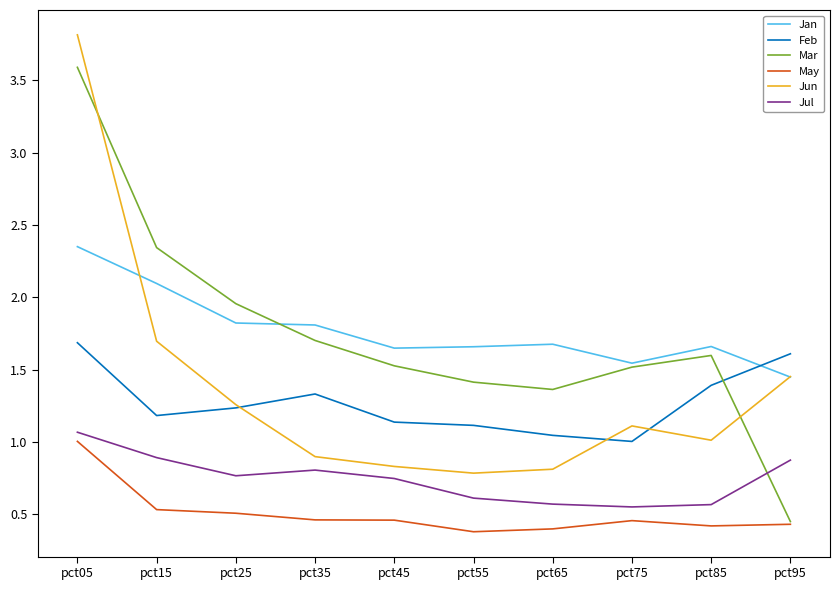

Which label corresponds to the largest value in the chart?

pct05